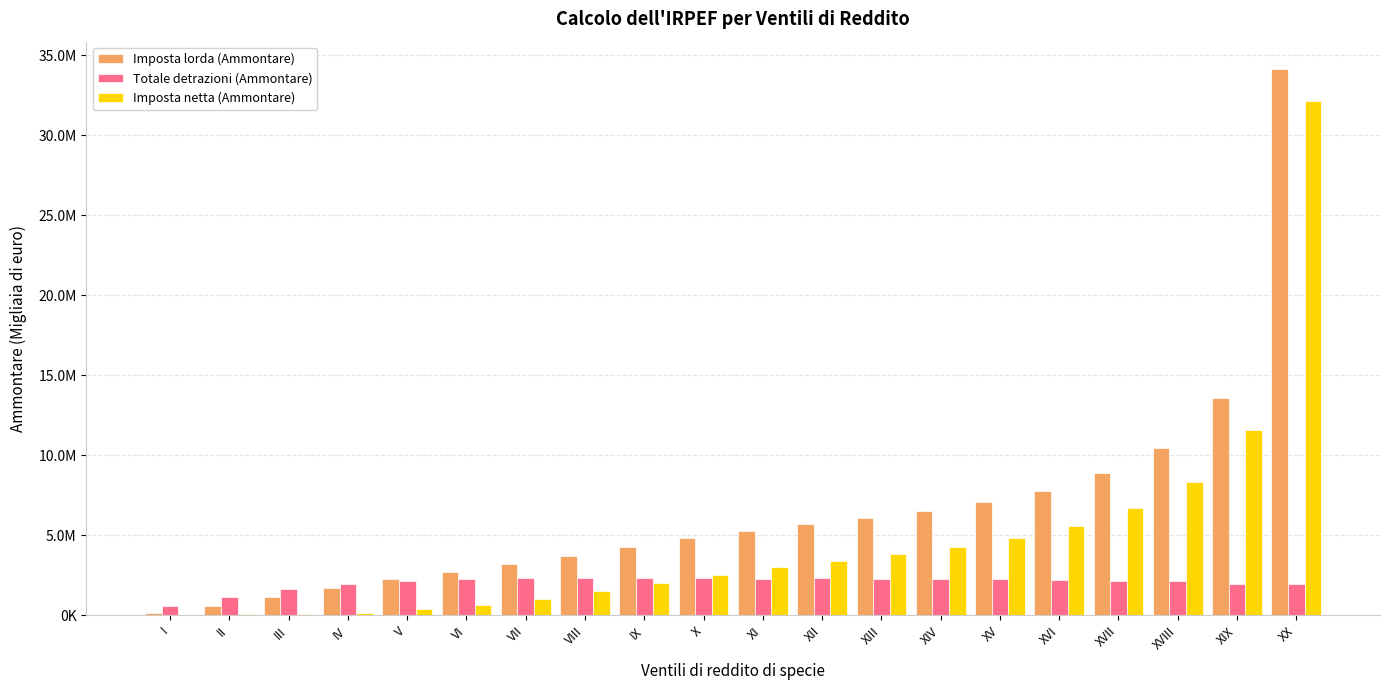

What are all the series names shown in the legend?

Imposta lorda (Ammontare), Totale detrazioni (Ammontare), Imposta netta (Ammontare)